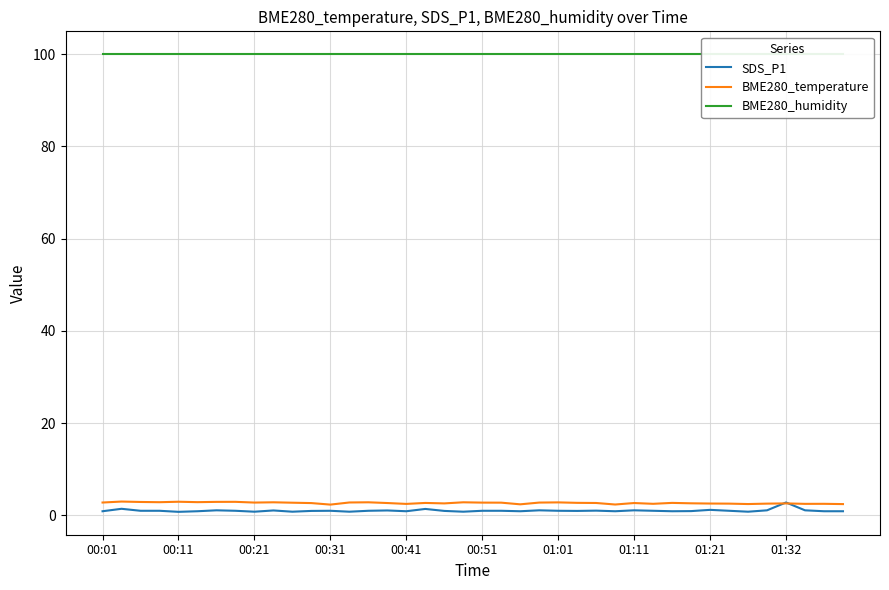

The BME280_temperature series shows 2.7 at 01:11. True or false?

True